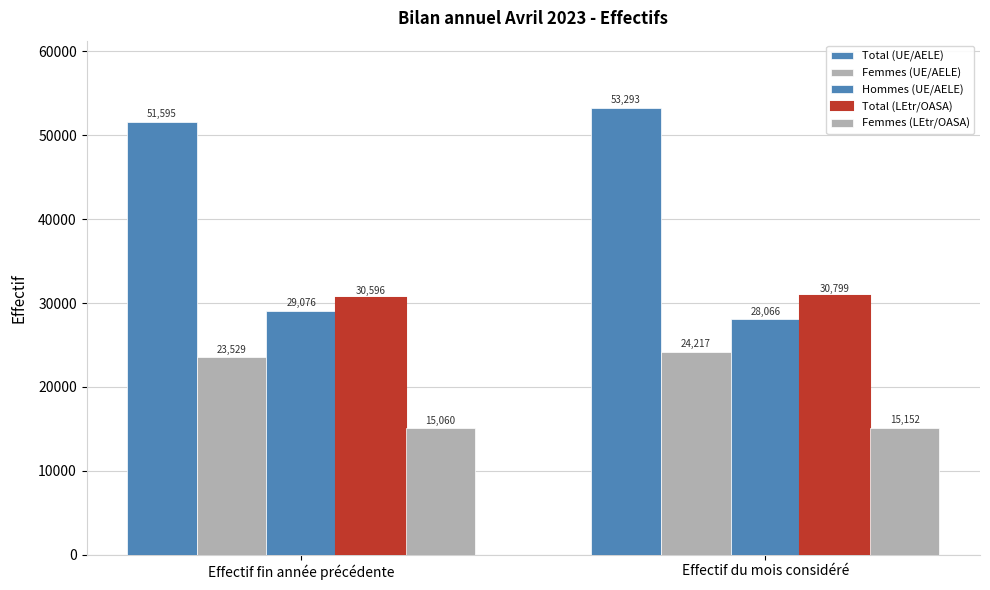

Rank the series by their maximum value, from highest to lowest.

Total (UE/AELE), Total (LEtr/OASA), Hommes (UE/AELE), Femmes (UE/AELE), Femmes (LEtr/OASA)